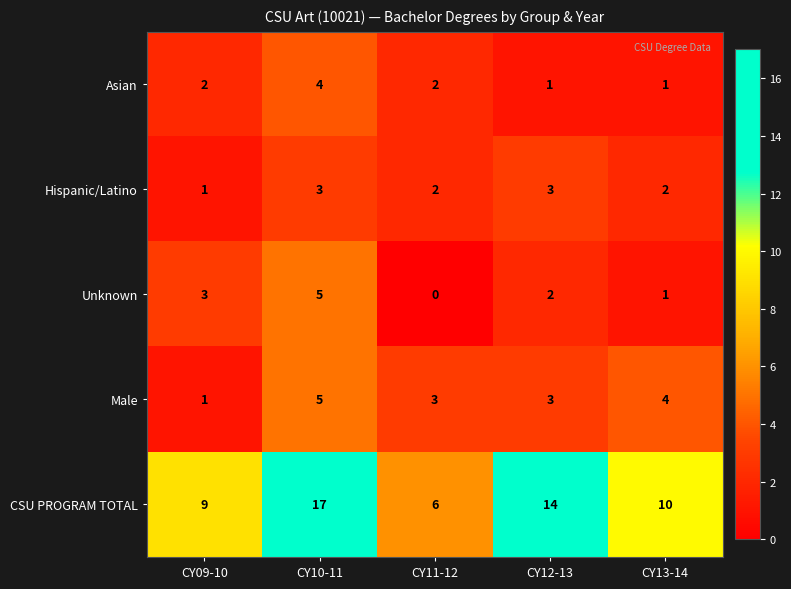

Between CY11-12 and CY12-13, which series saw the biggest shift?

CSU PROGRAM TOTAL